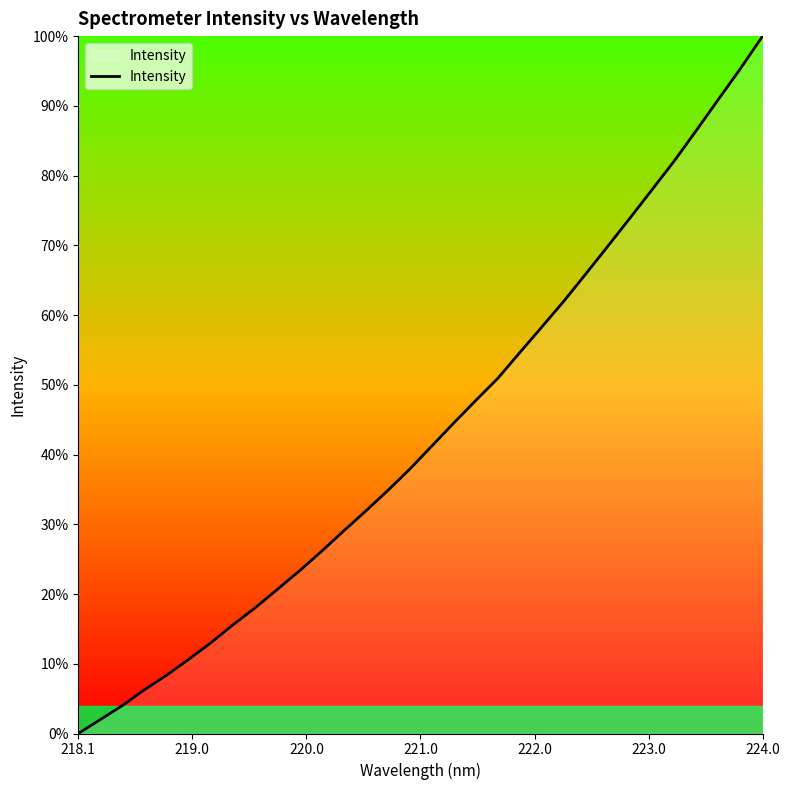

Which label corresponds to the smallest value in the chart?

218.1